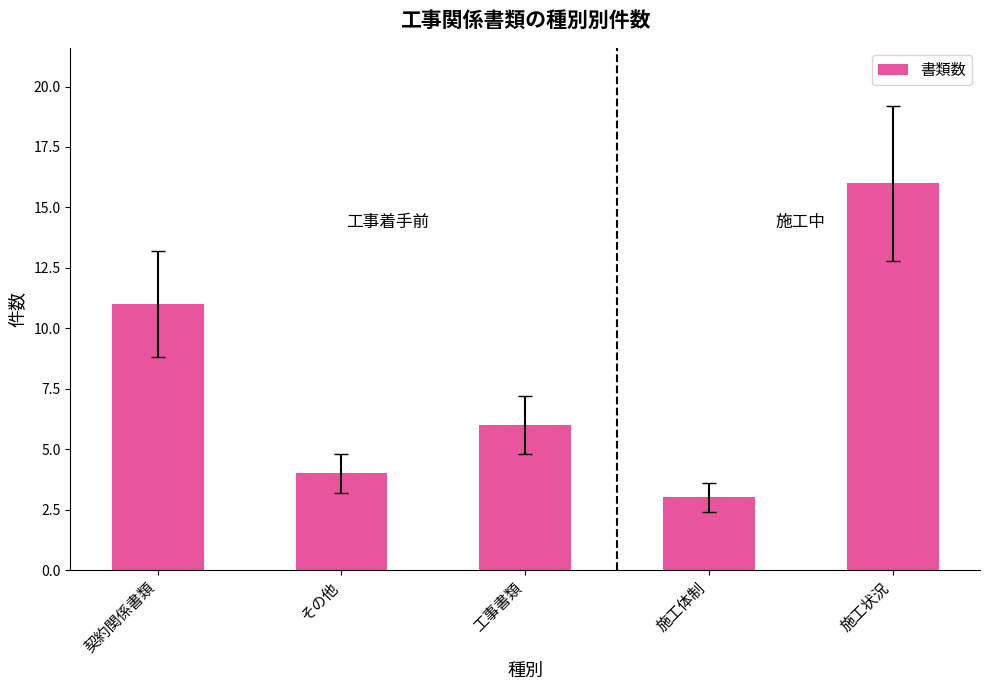

Are the bars horizontal?

No